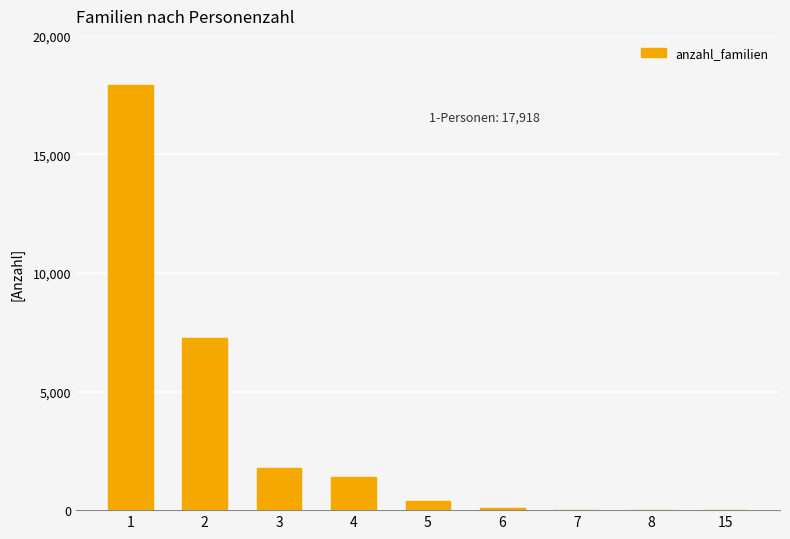

How many distinct data groups are displayed?

1